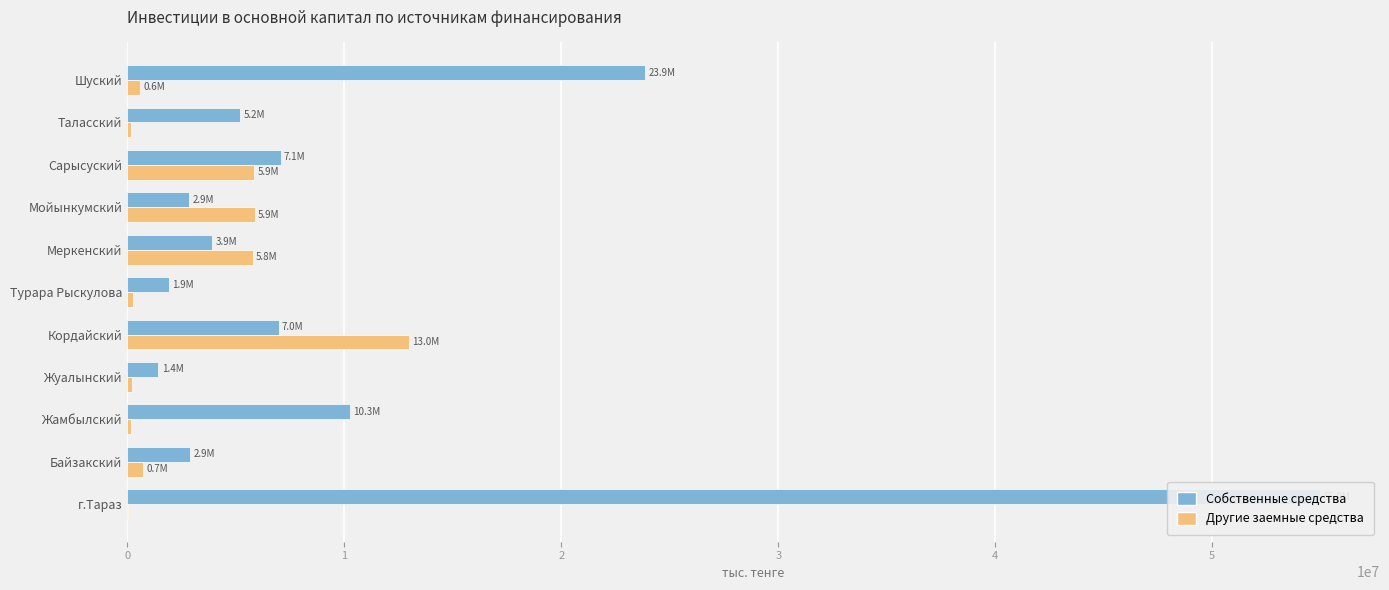

List the labels in order of Другие заемные средства value, smallest first.

г.Тараз, Таласский, Жамбылский, Жуалынский, Турара Рыскулова, Шуский, Байзакский, Меркенский, Сарысуский, Мойынкумский, Кордайский